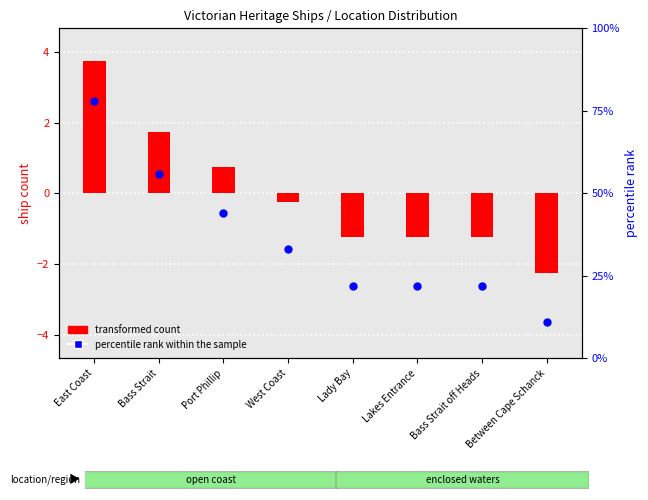

Is the value of transformed count at Between Cape Schanck greater than the value of percentile rank within the sample at Between Cape Schanck?

No